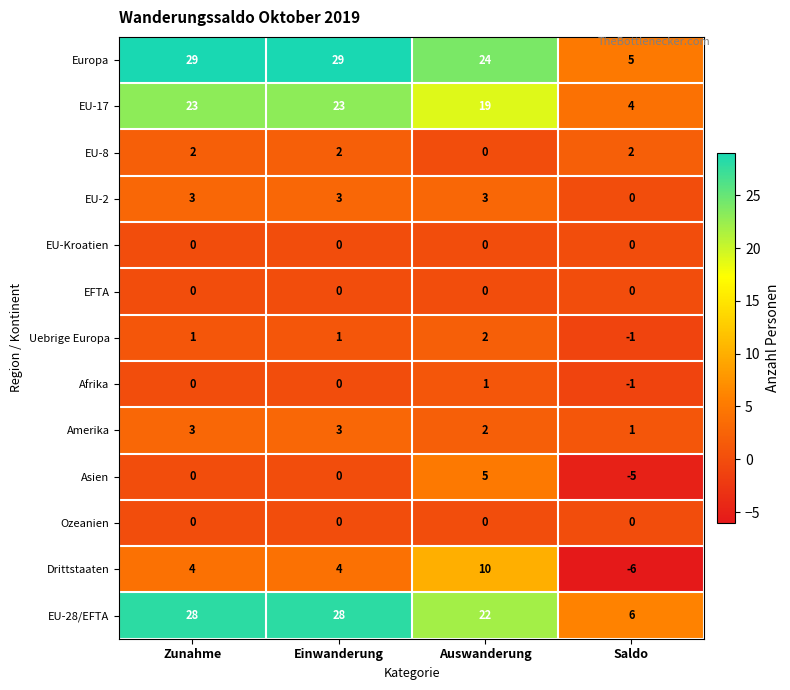

Where is EU-17 nearest to the value 13?

Auswanderung